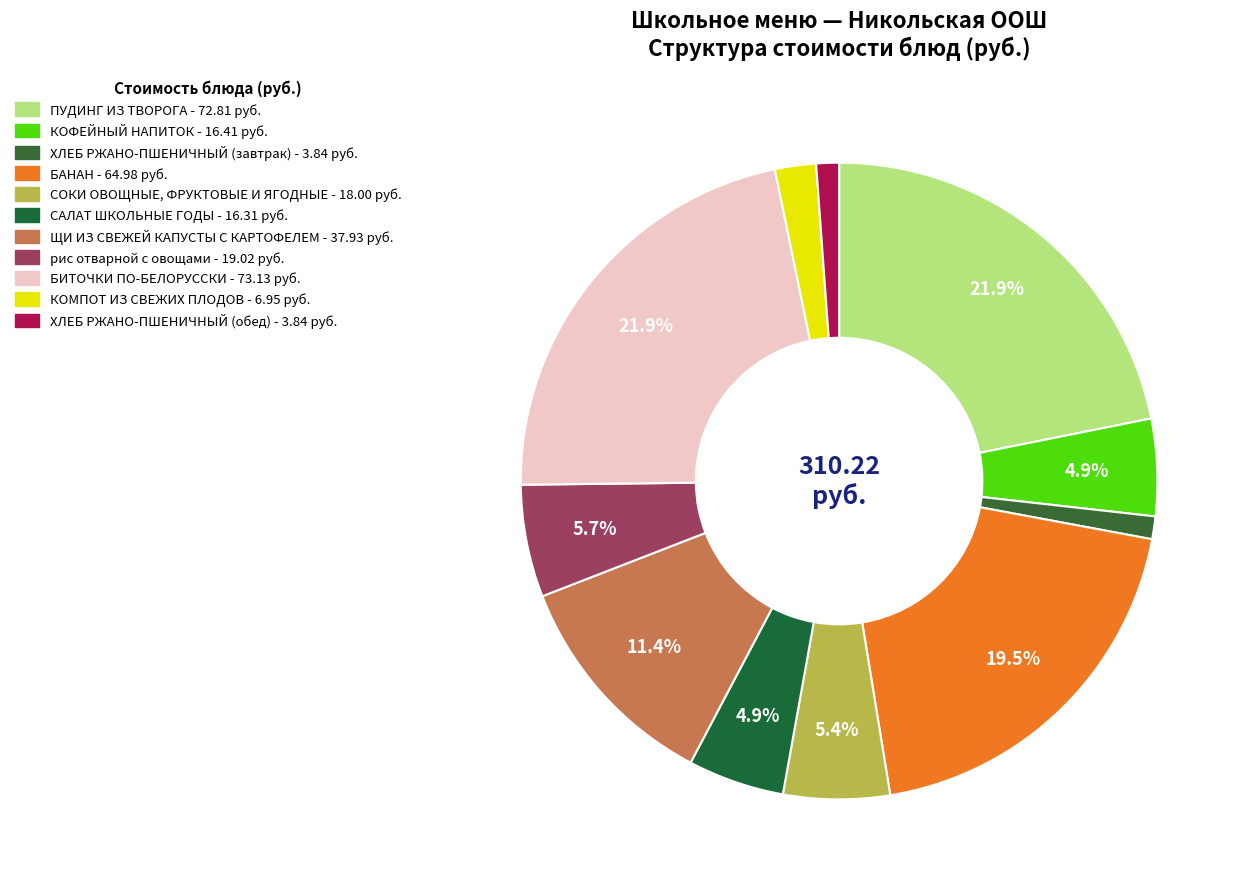

To the nearest percent, what is the difference between the ПУДИНГ ИЗ ТВОРОГА and САЛАТ ШКОЛЬНЫЕ ГОДЫ slice percentages?

17%